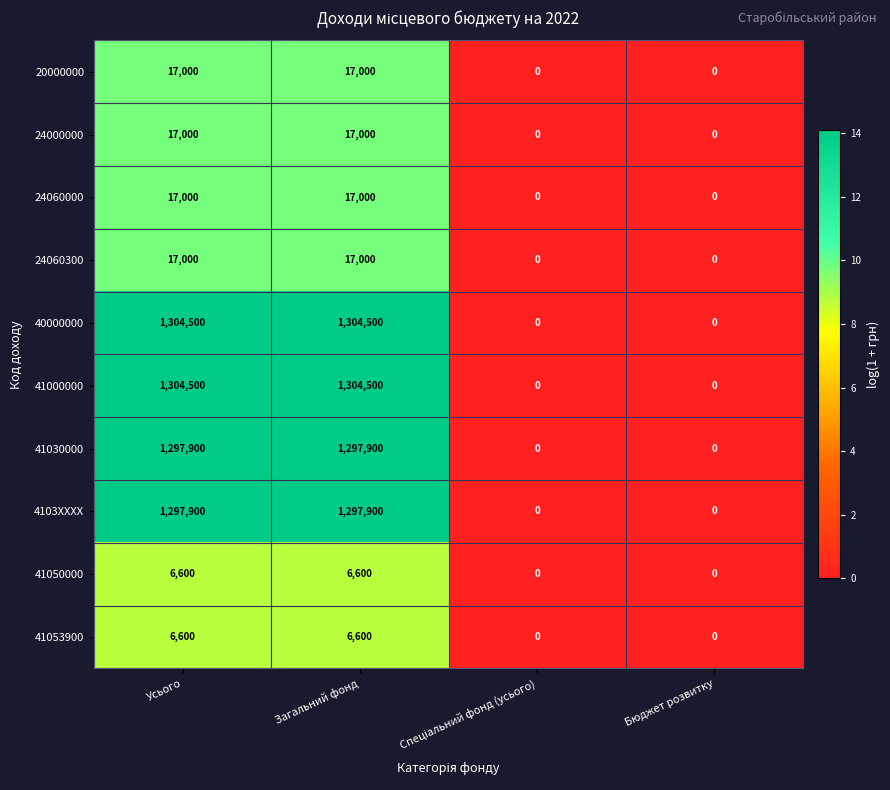

What is the maximum value shown in the chart?

1304500